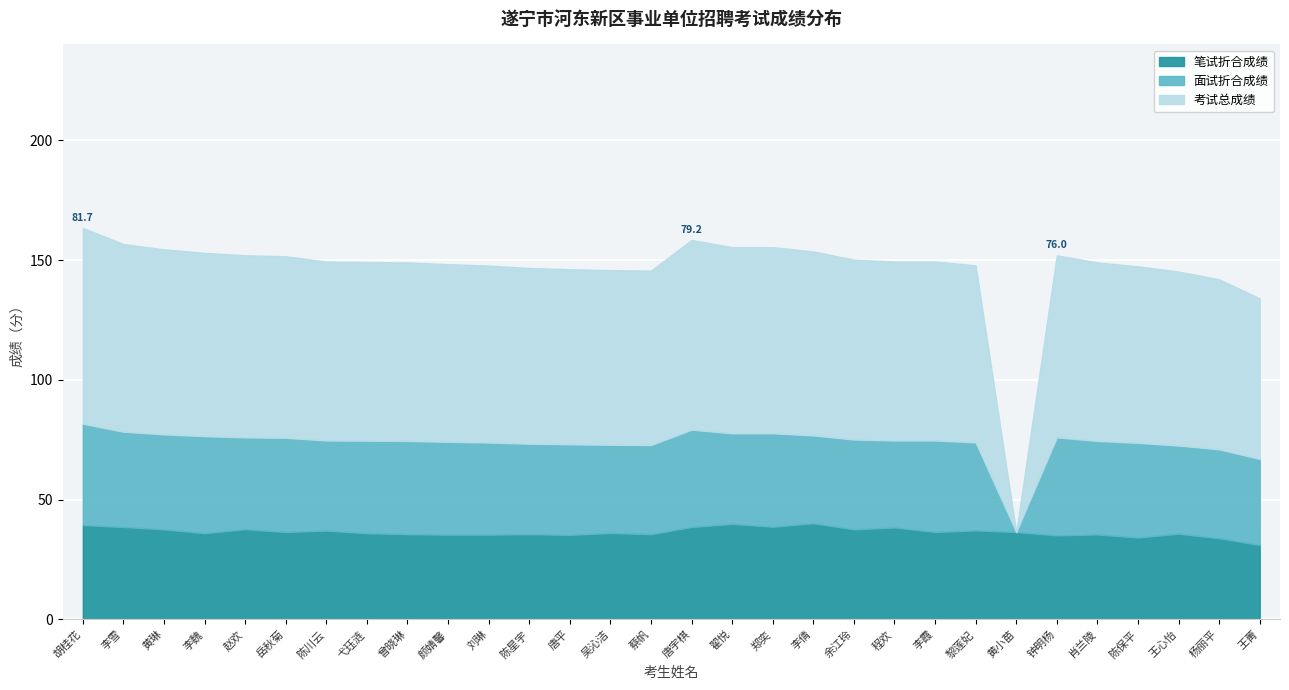

What is the difference between the maximum and minimum values in the 考试总成绩 series?

81.7